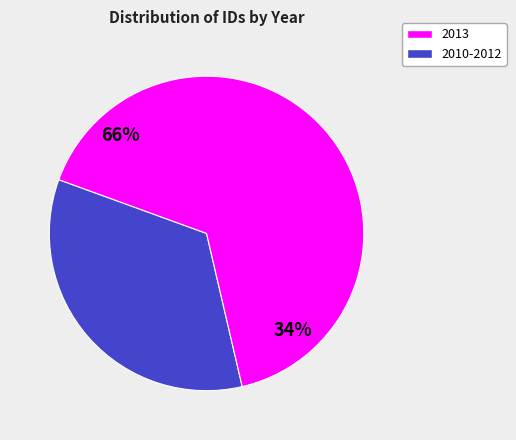

True or false: 2013-06-13 accounts for 23% of the total.

False